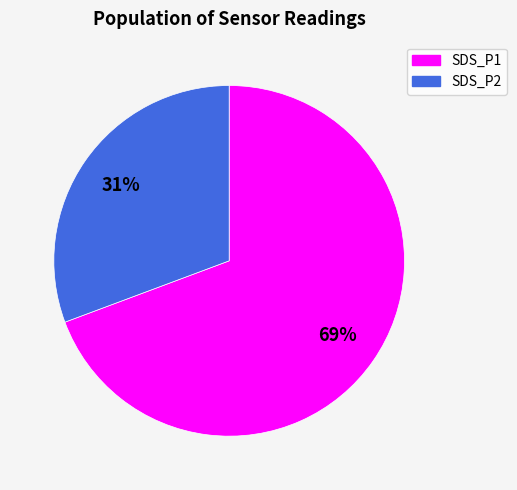

Does any single category account for the majority?

Yes